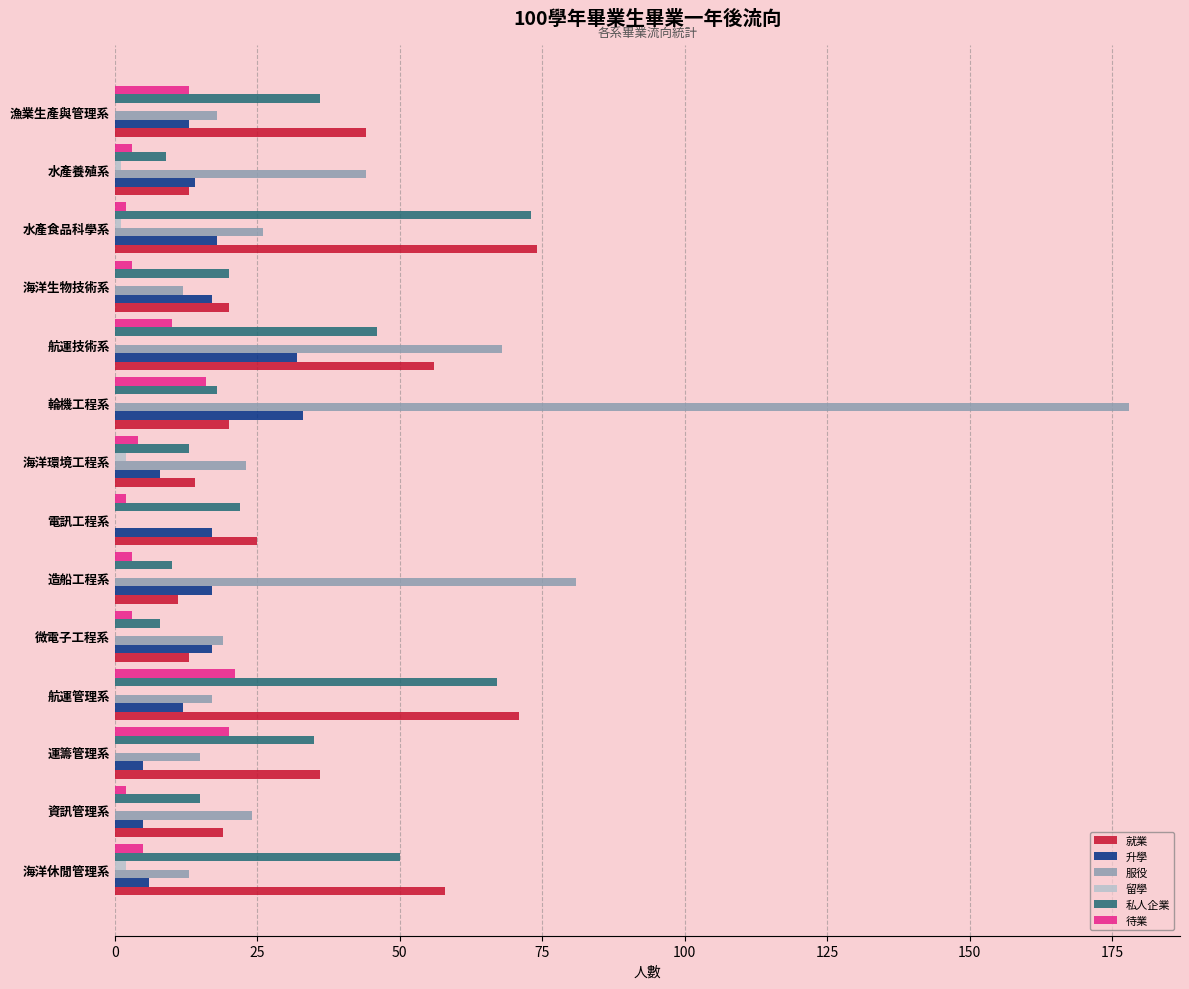

What is the total value across all series at 運籌管理系?

111